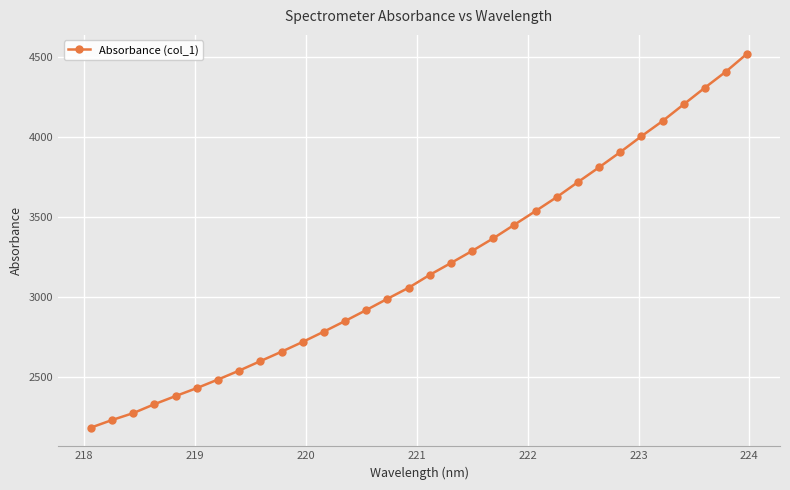

What is the difference between the second highest and minimum values?

2227.0